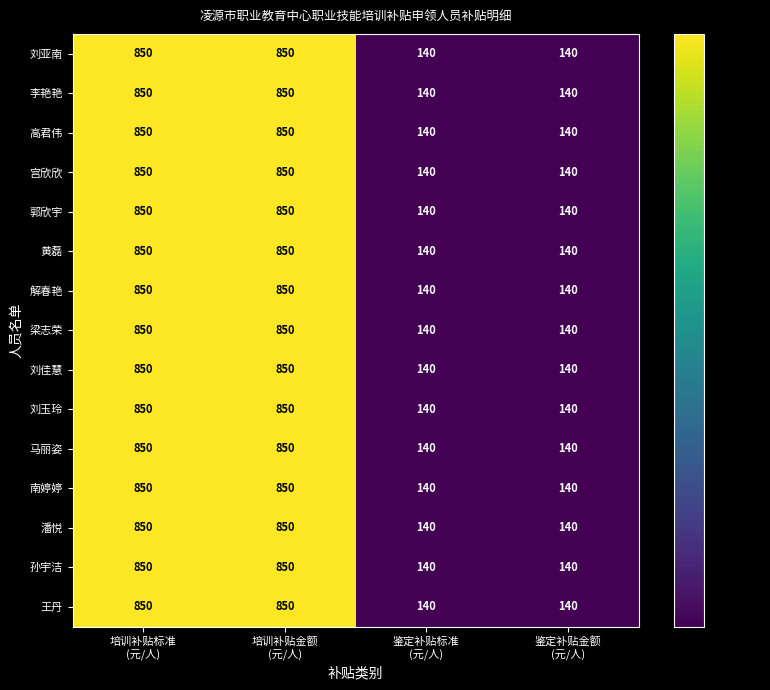

What is the difference between the maximum and minimum values in the 宫欣欣 series?

710